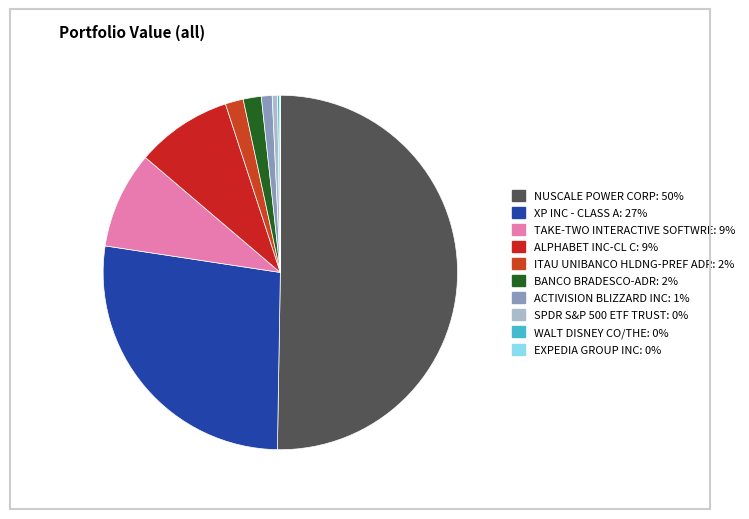

What is the smallest slice in the pie chart?

EXPEDIA GROUP INC